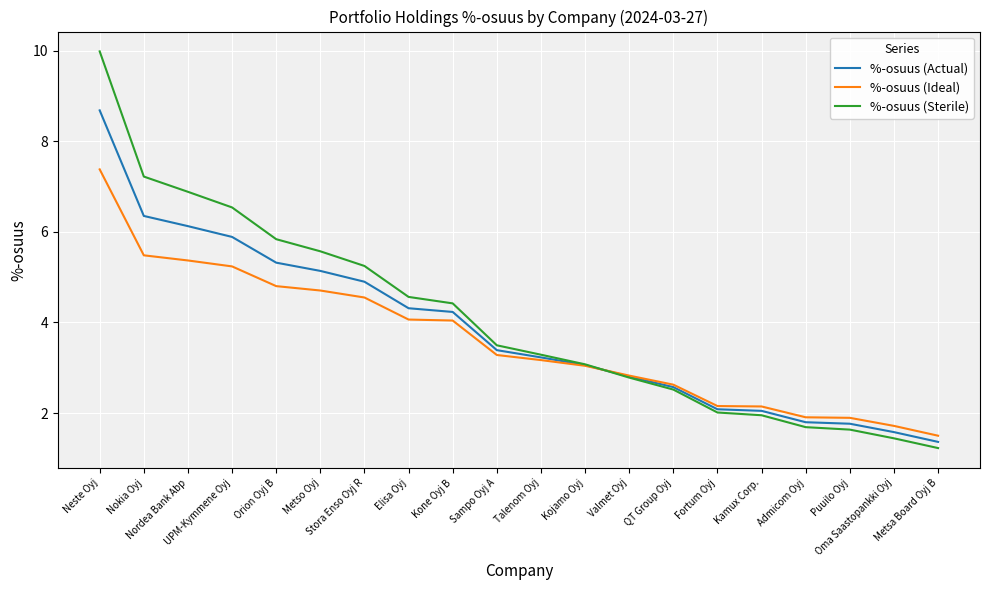

List the series in order of their peak value, lowest first.

%-osuus (Ideal), %-osuus (Actual), %-osuus (Sterile)